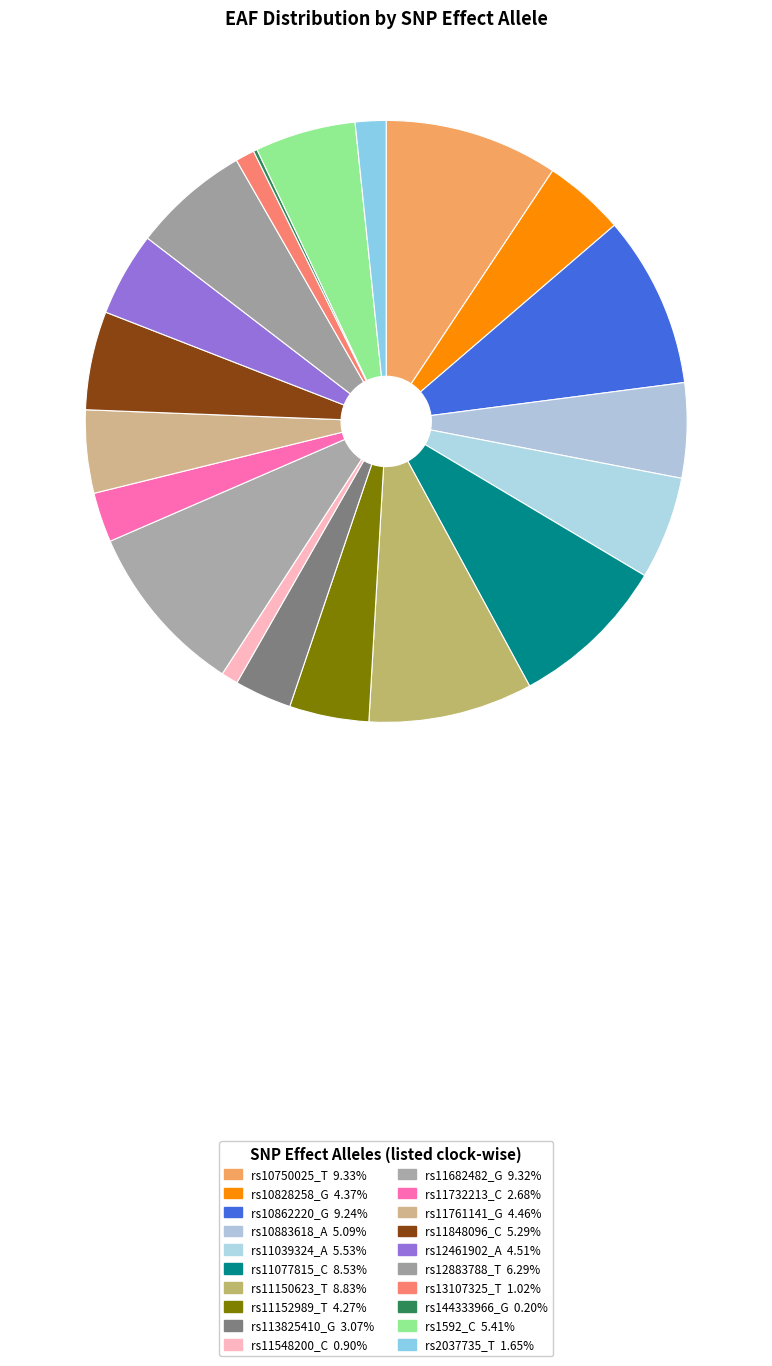

Does rs11150623_T represent more than half of the total?

No